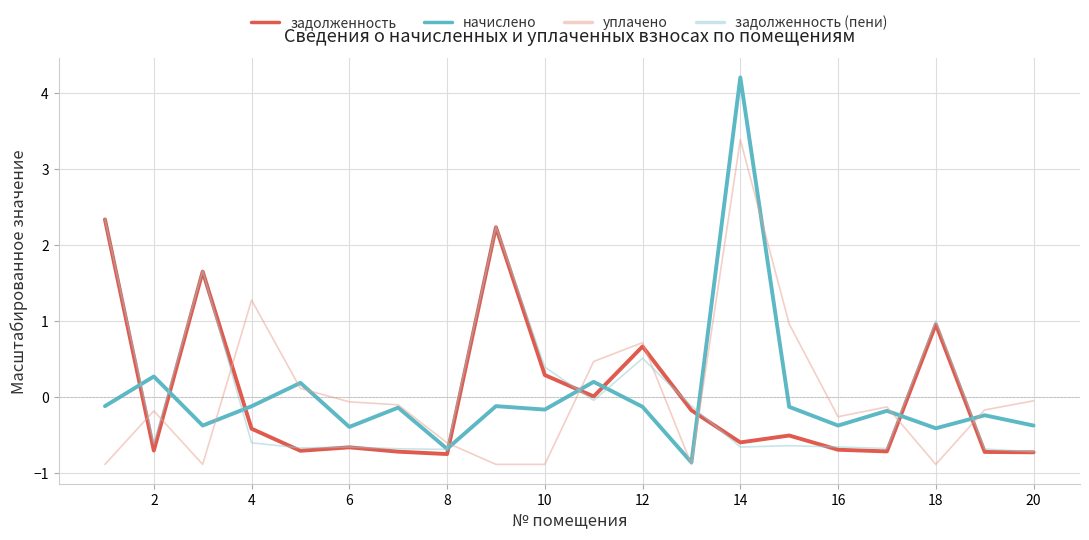

Which series has the widest spread of values?

начислено